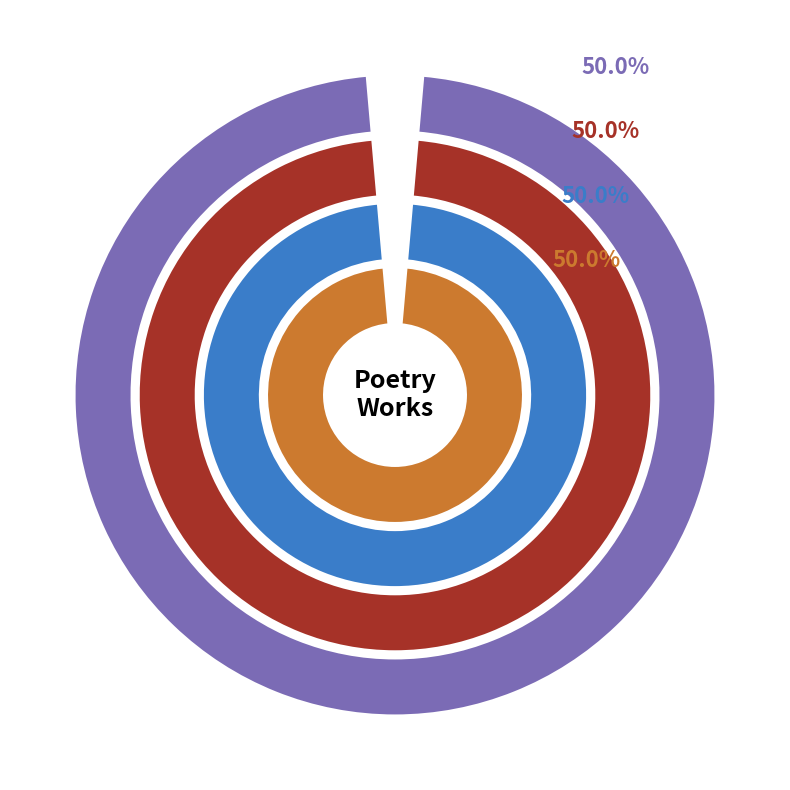

The My recollection portrays all the past slice represents 50% of the pie. True or false?

True